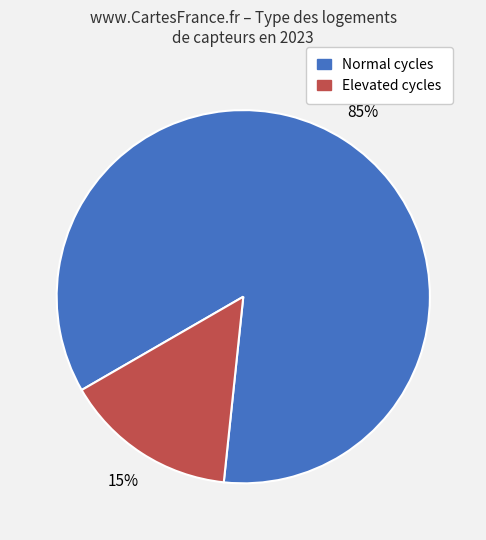

Is there a majority slice in this chart?

Yes